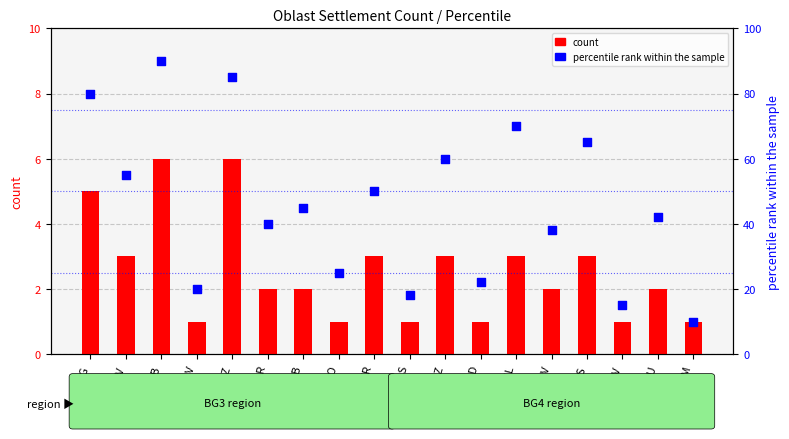

At how many categories does at least one series exceed 71?

3